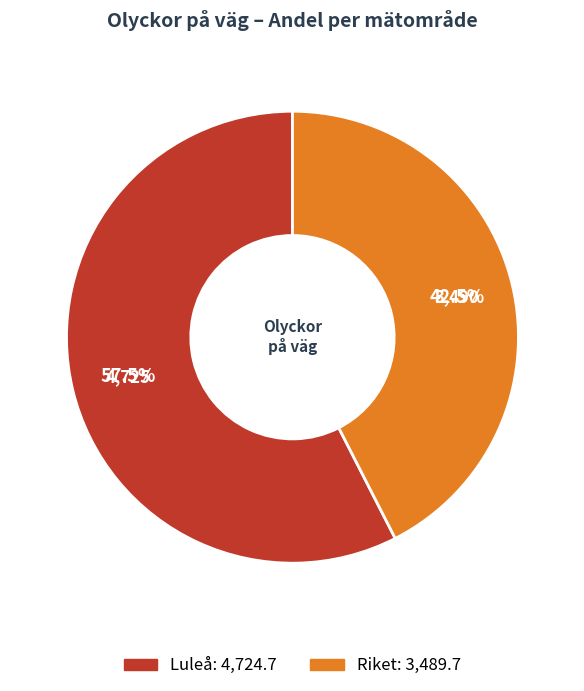

Is there a majority slice in this chart?

Yes